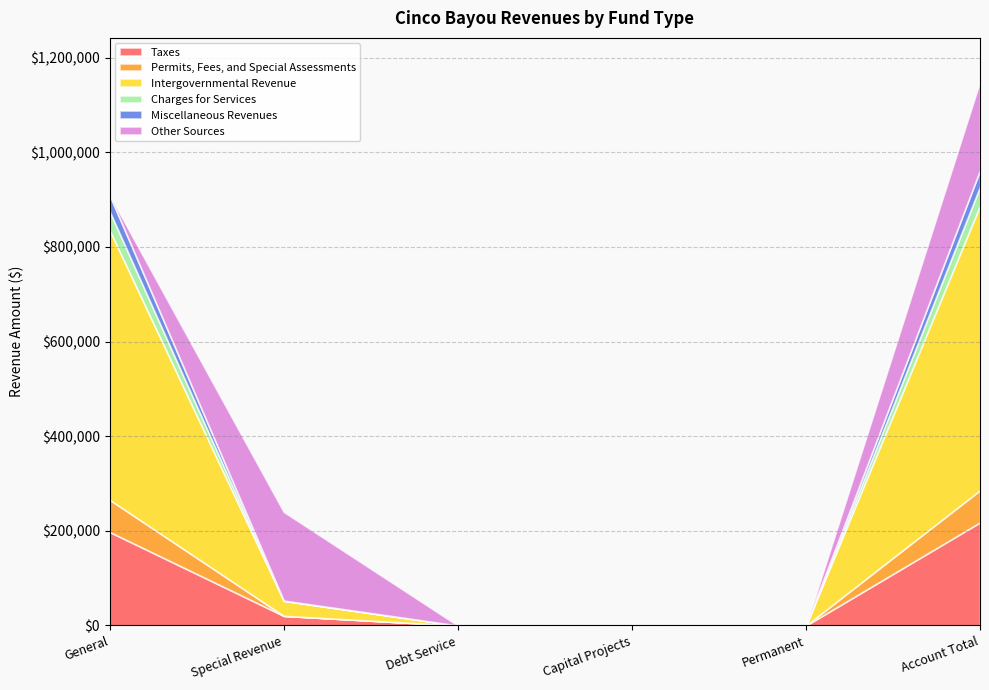

At General, list the series in order from smallest to largest.

Other Sources, Miscellaneous Revenues, Charges for Services, Permits, Fees, and Special Assessments, Taxes, Intergovernmental Revenue